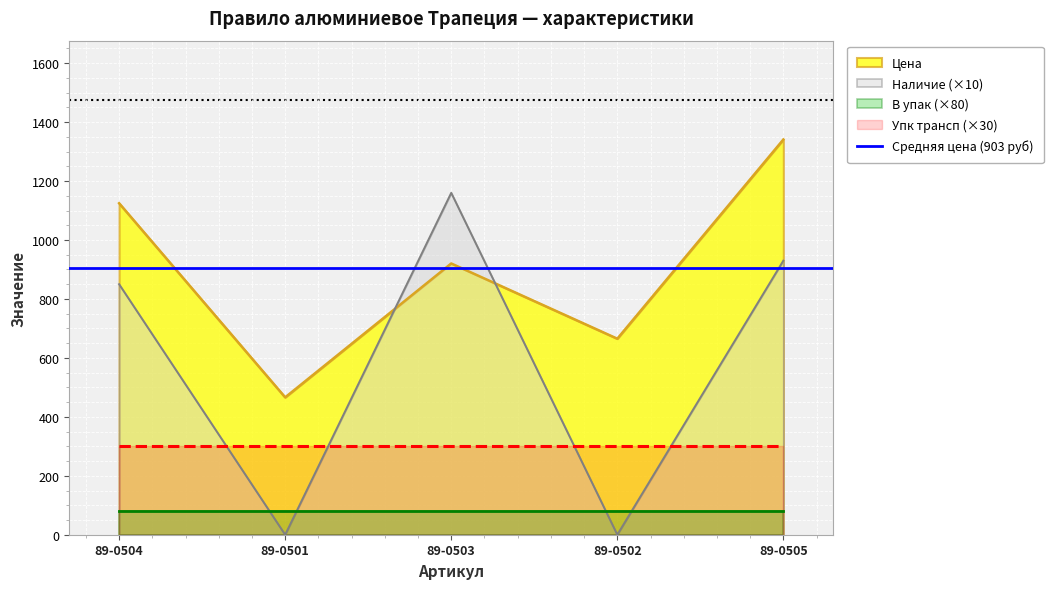

What is the label of the 4th point from the left?

89-0502